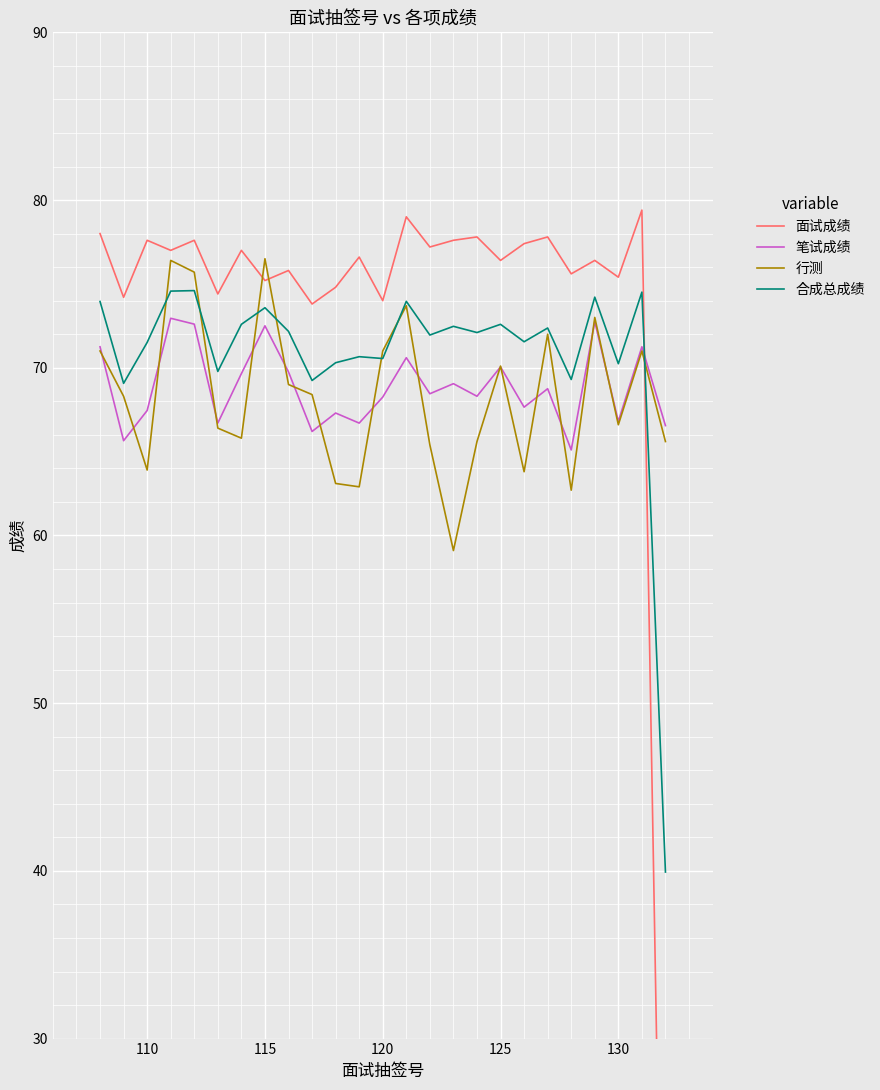

Reading right to left, list all the values displayed in this chart.

面试成绩: 0.0	79.4	75.4	76.4	75.6	77.8	77.4	76.4	77.8	77.6	77.2	79.0	74.0	76.6	74.8	73.8	75.8	75.2	77.0	74.4	77.6	77.0	77.6	74.2	78.0
笔试成绩: 66.5	71.2	66.8	72.8	65.1	68.8	67.7	70.0	68.3	69.0	68.5	70.6	68.2	66.7	67.3	66.2	69.8	72.5	69.7	66.7	72.6	73.0	67.5	65.7	71.2
行测: 65.6	71.0	66.6	73.0	62.7	72.0	63.8	70.1	65.6	59.1	65.4	73.7	71.0	62.9	63.1	68.4	69.0	76.5	65.8	66.4	75.7	76.4	63.9	68.3	71.0
合成总成绩: 39.9	74.5	70.2	74.2	69.3	72.4	71.5	72.6	72.1	72.5	72.0	74.0	70.5	70.7	70.3	69.2	72.2	73.6	72.6	69.8	74.6	74.6	71.5	69.1	74.0